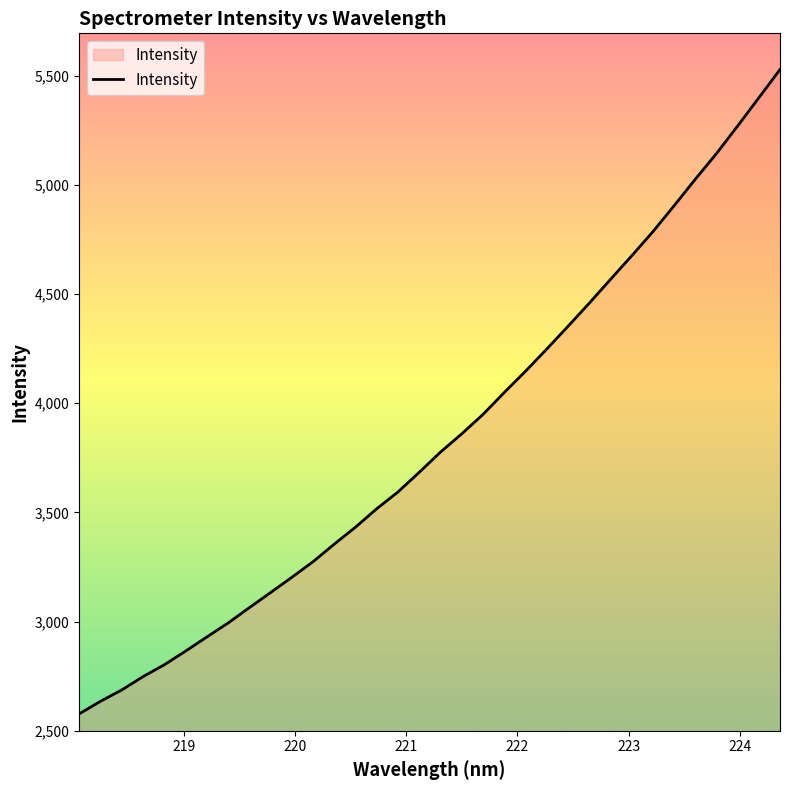

What is the maximum value shown in the chart?

5528.4